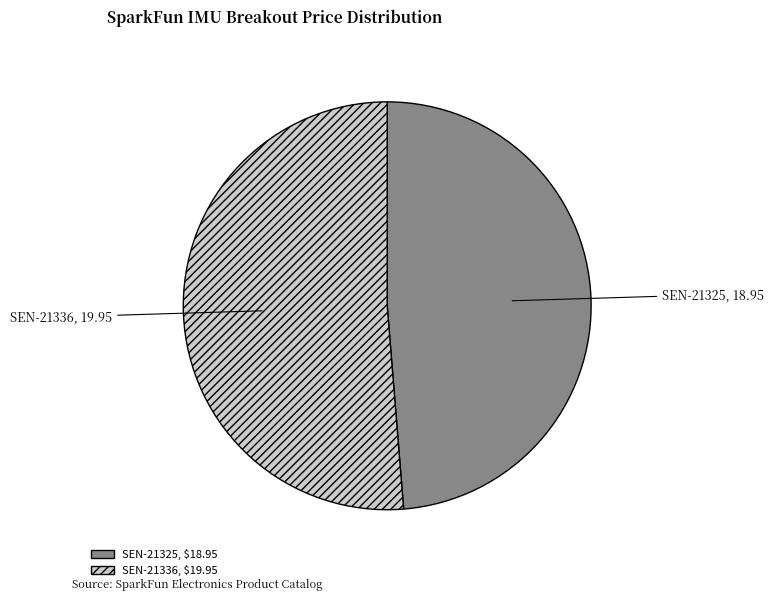

Which category has the biggest portion of the pie?

SEN-21336